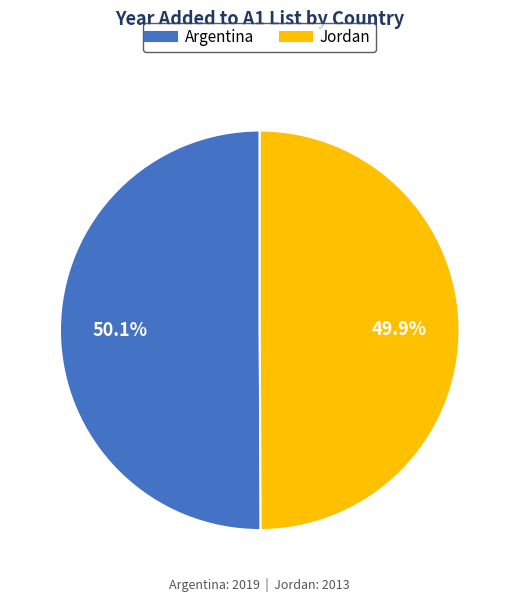

What is the ratio of the value at Argentina to the value at Jordan?

1.0